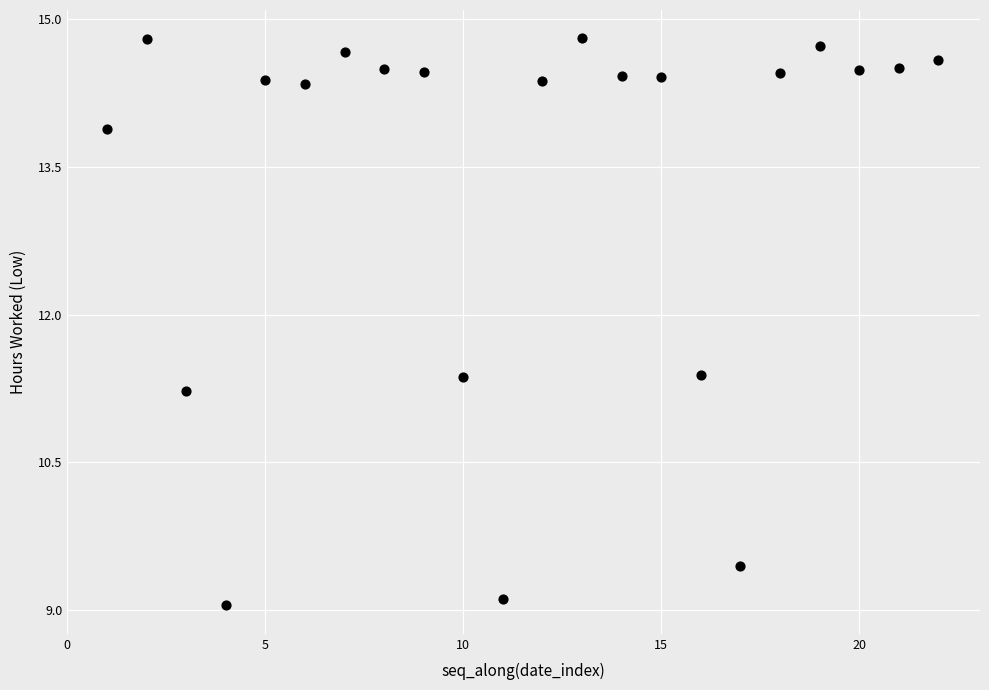

What Y value in the scatter plot is closest to 11?

11.2